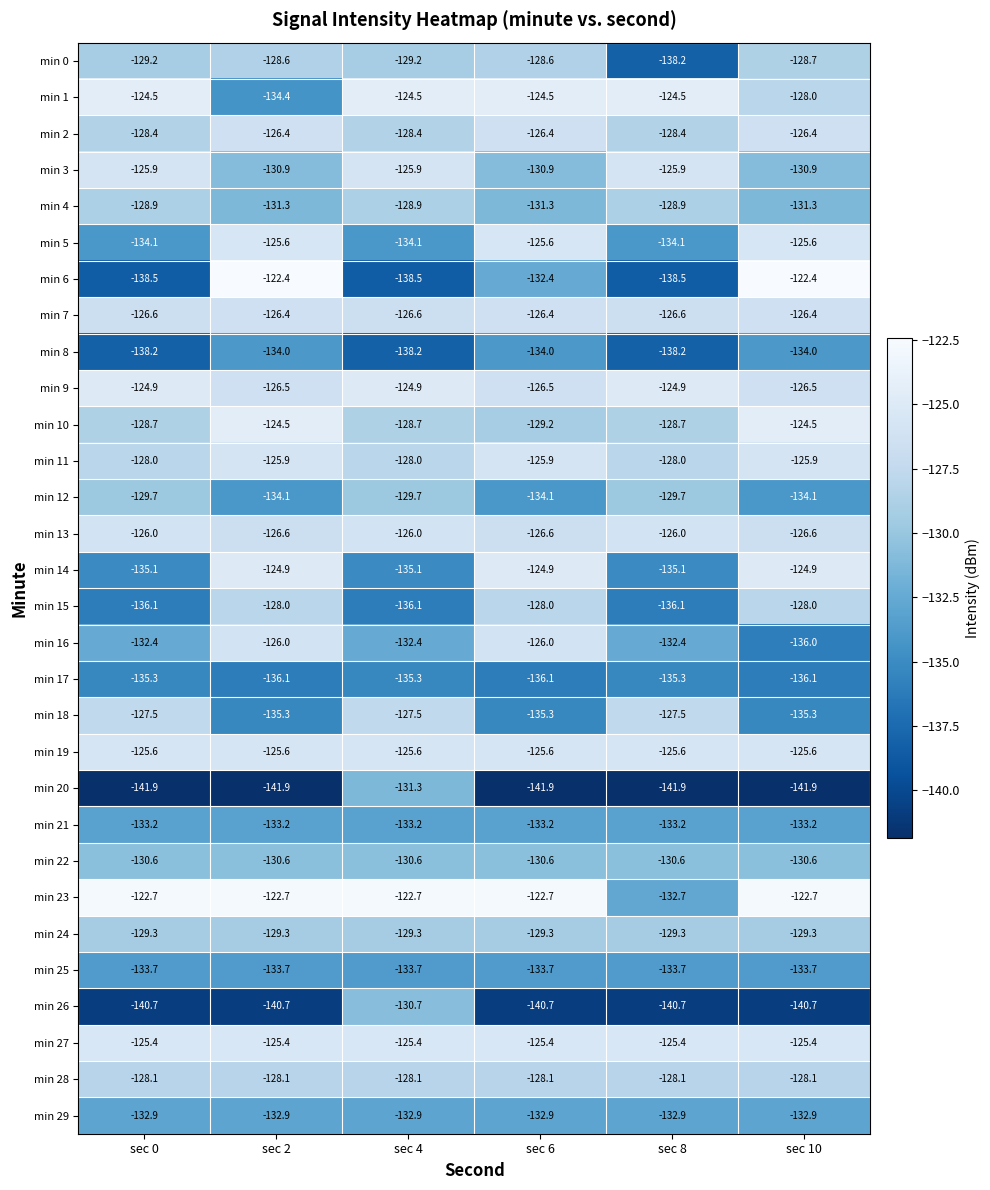

What value does the min 5 series have at sec 4?

-134.1